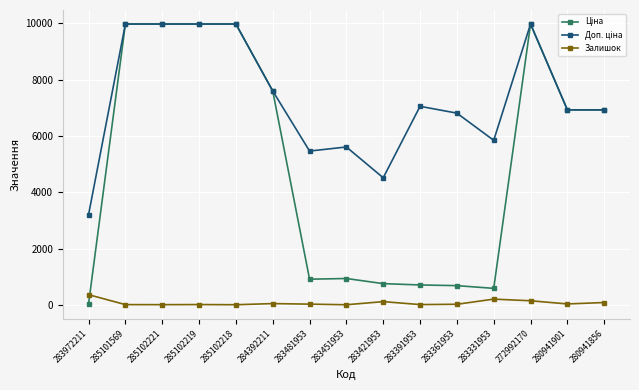

What is the maximum value shown in the chart?

9975.0